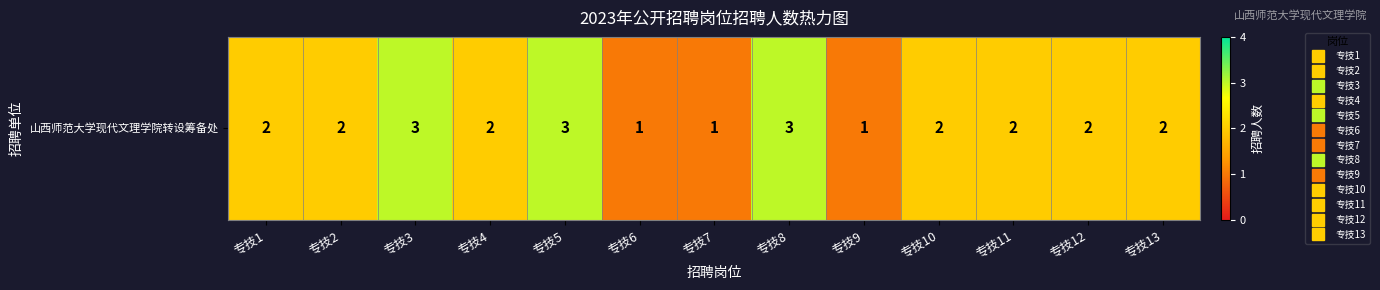

Between 专技11 and 专技9, which is larger?

专技11